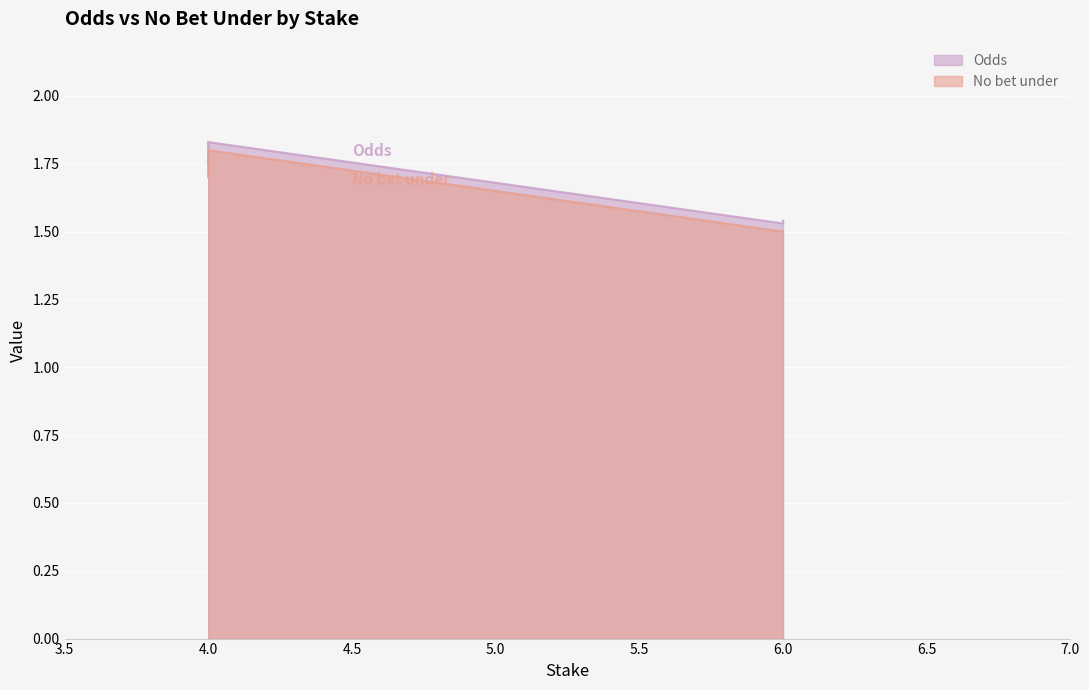

The No bet under series shows 1.5 at 6. True or false?

True